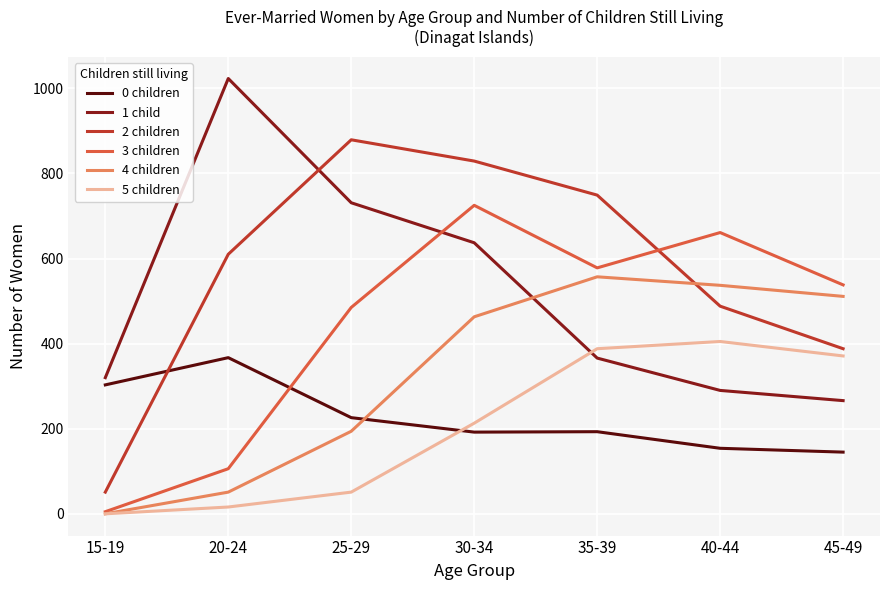

What is the total value across all series at 30-34?

3059